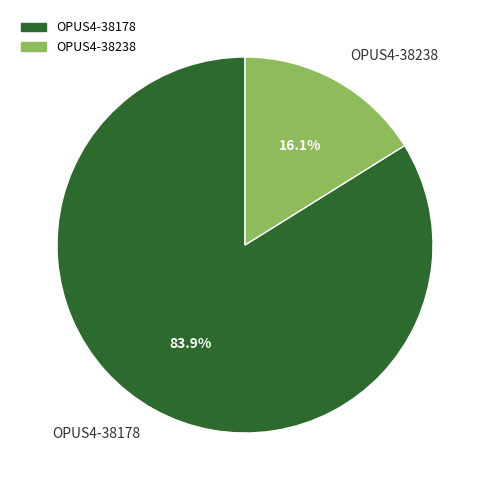

To the nearest percent, what is the difference between the OPUS4-38238 and OPUS4-38178 slice percentages?

68%